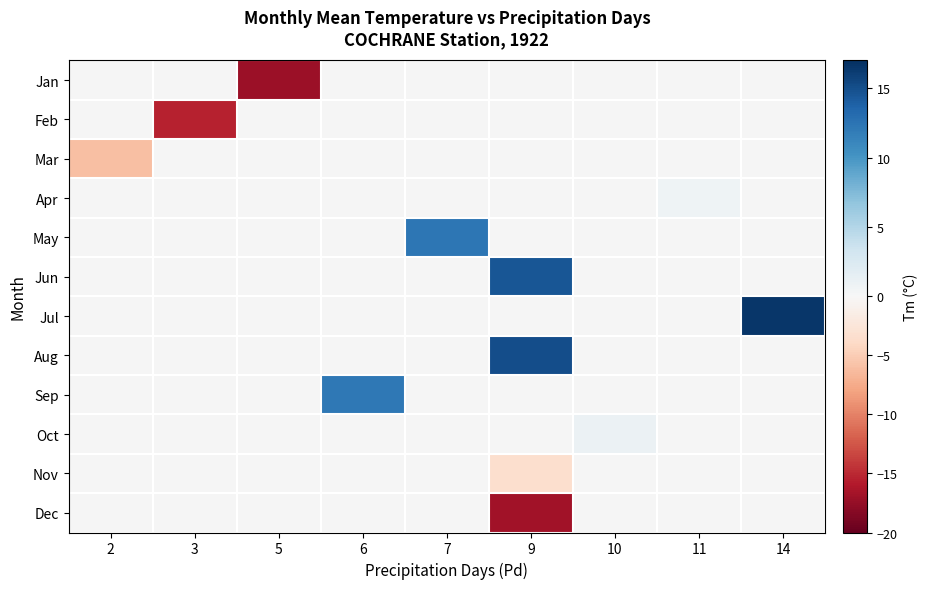

Between 11 and 9, which is larger?

9